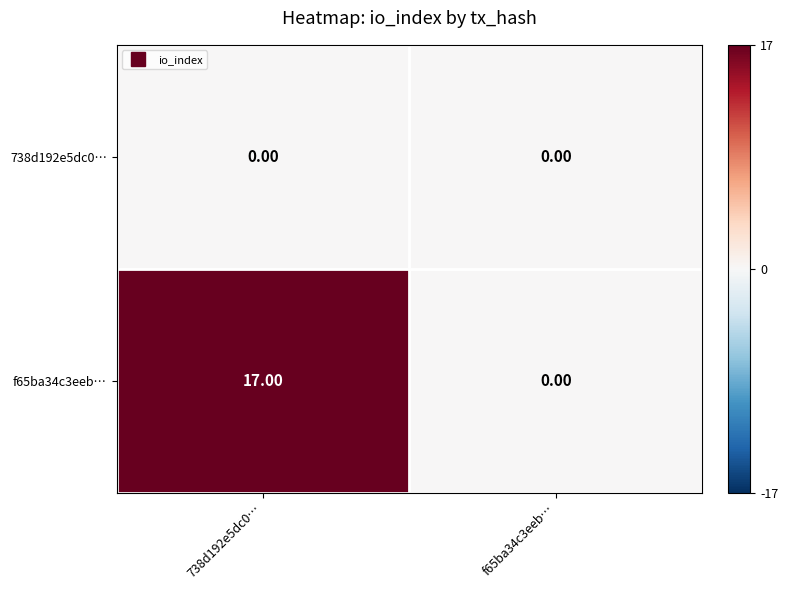

Between 738d192e5dc0… and f65ba34c3eeb…, which series saw the biggest shift?

f65ba34c3eeb…